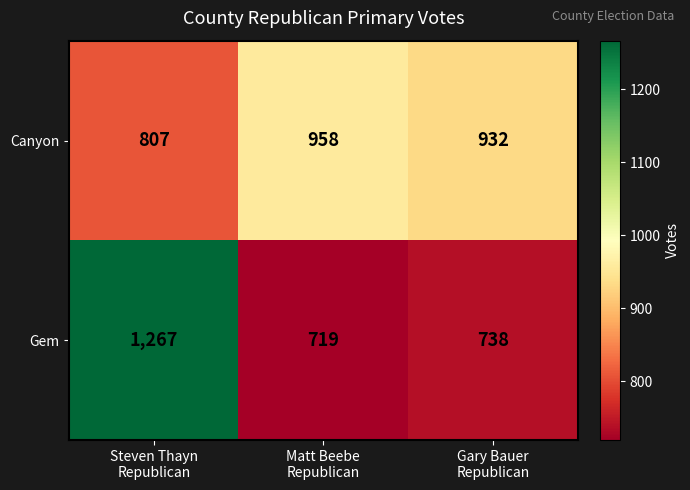

Between Matt Beebe
Republican and Gary Bauer
Republican, which series saw the biggest shift?

Canyon